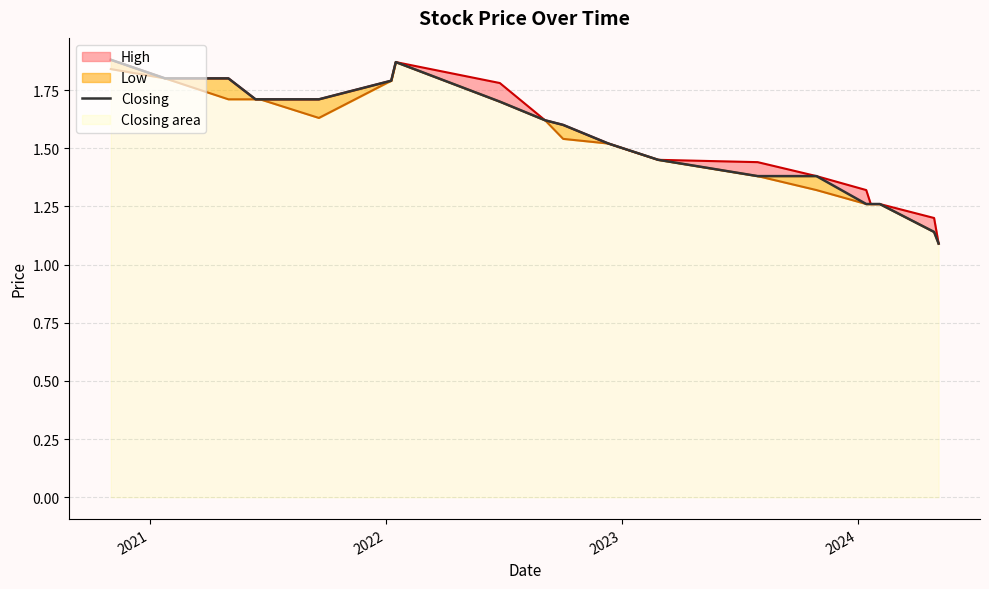

True or false: there are more than 1 points higher than both neighbors.

False